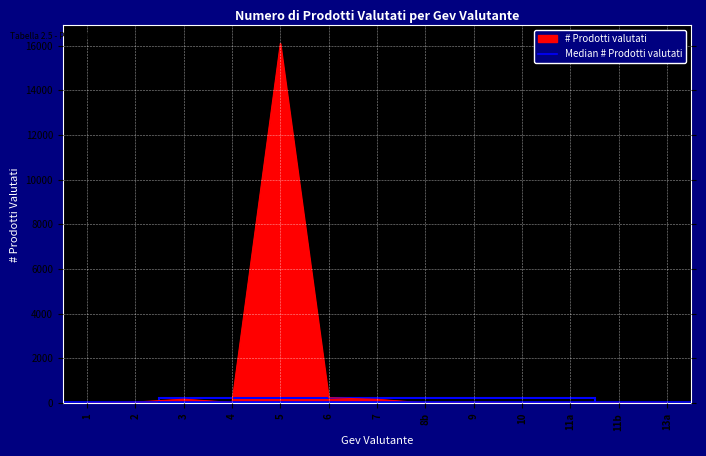

Reading left to right, list all the values displayed in this chart.

1=3	2=43	3=168	4=25	5=16102	6=233	7=163	8b=3	9=37	10=1	11a=2	11b=15	13a=1